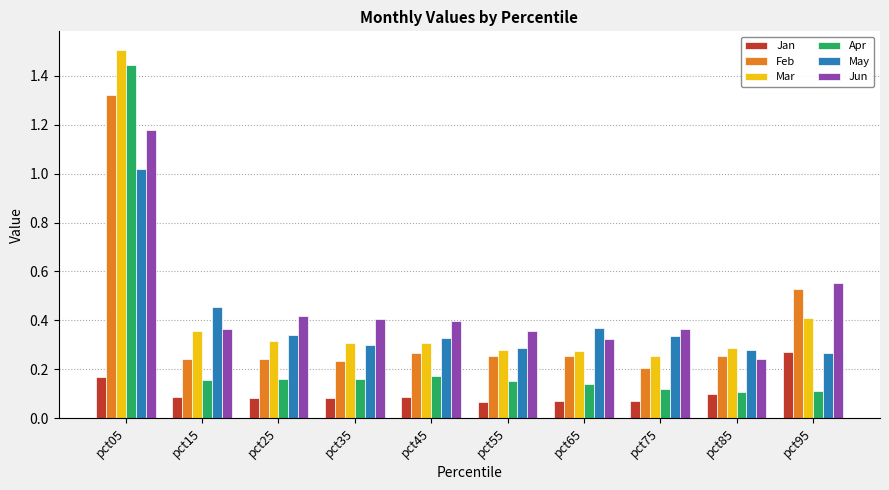

The Mar series shows 0.2 at pct25. True or false?

False